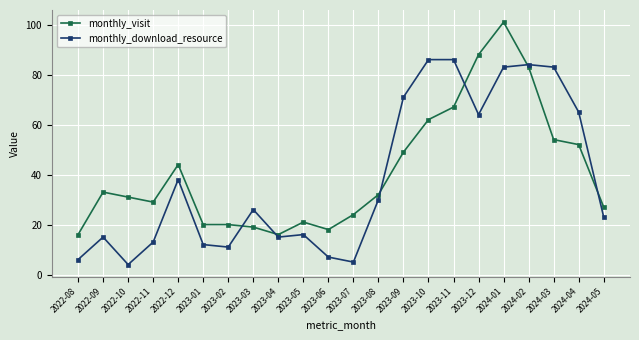

Which series changed the most between 2022-12 and 2023-05?

monthly_visit